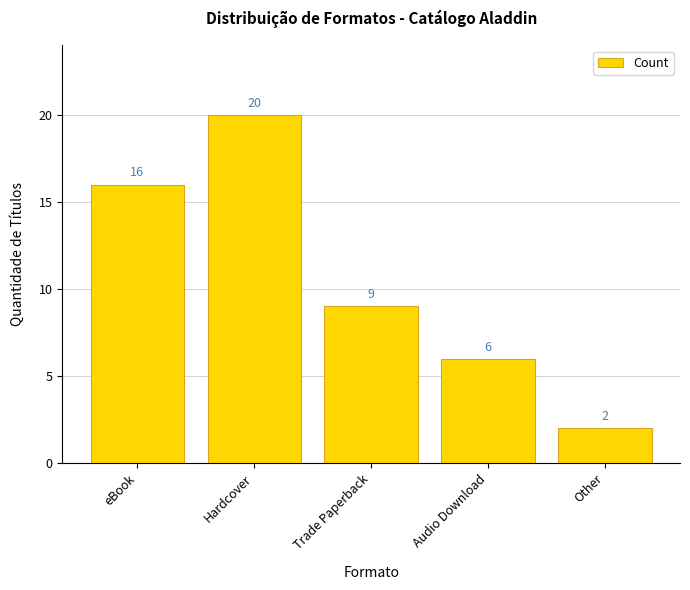

How many data points does each series have?

5